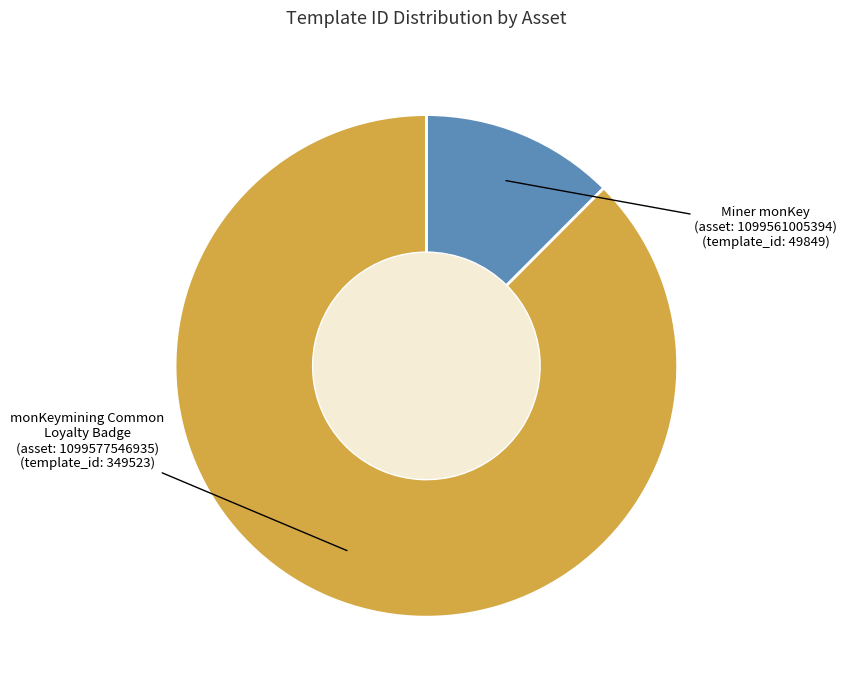

How many segments does this pie chart have?

2